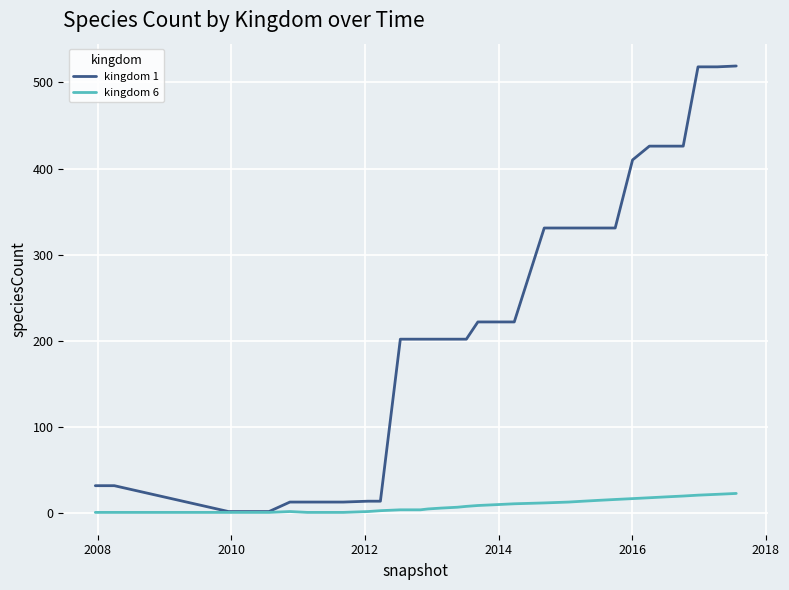

Which series has the widest spread of values?

kingdom 1